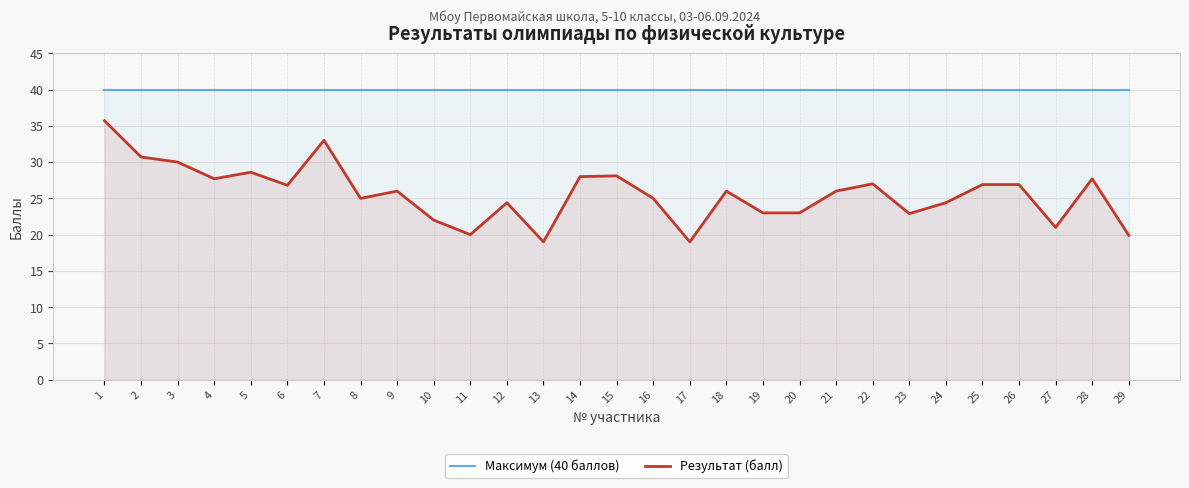

Reading left to right, extract all data points from this chart.

Максимум (40 баллов): 1=40.0	2=40.0	3=40.0	4=40.0	5=40.0	6=40.0	7=40.0	8=40.0	9=40.0	10=40.0	11=40.0	12=40.0	13=40.0	14=40.0	15=40.0	16=40.0	17=40.0	18=40.0	19=40.0	20=40.0	21=40.0	22=40.0	23=40.0	24=40.0	25=40.0	26=40.0	27=40.0	28=40.0	29=40.0
Результат (балл): 1=35.7	2=30.7	3=30.0	4=27.7	5=28.6	6=26.8	7=33.0	8=25.0	9=26.0	10=22.0	11=20.0	12=24.4	13=19.0	14=28.0	15=28.1	16=25.0	17=19.0	18=26.0	19=23.0	20=23.0	21=26.0	22=27.0	23=22.9	24=24.4	25=26.9	26=26.9	27=21.0	28=27.7	29=19.9